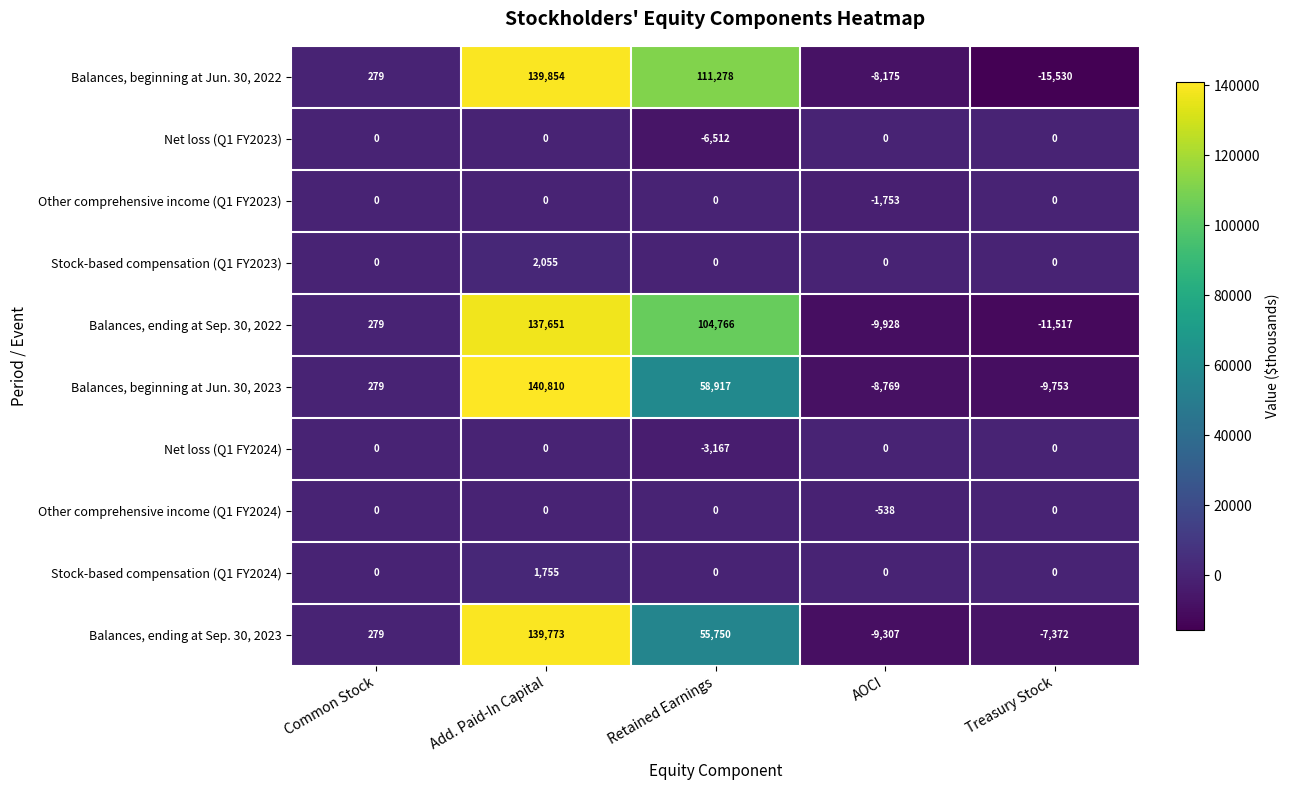

At which category is the sum across all series the highest?

Add. Paid-In Capital